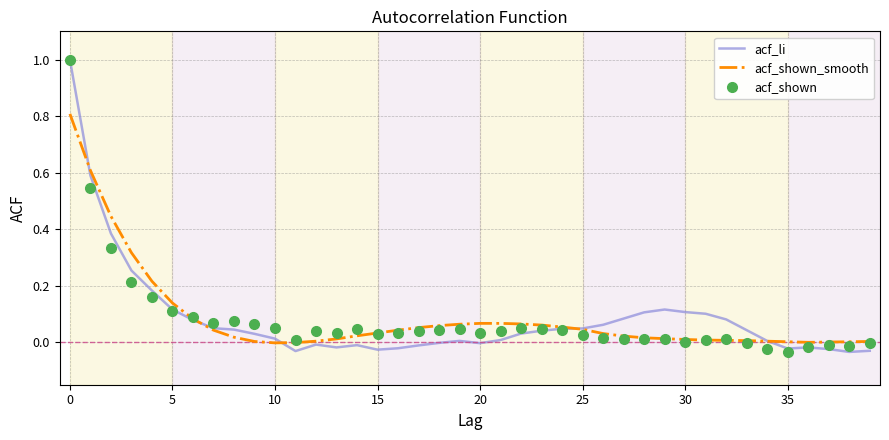

What is the greatest value displayed?

1.0